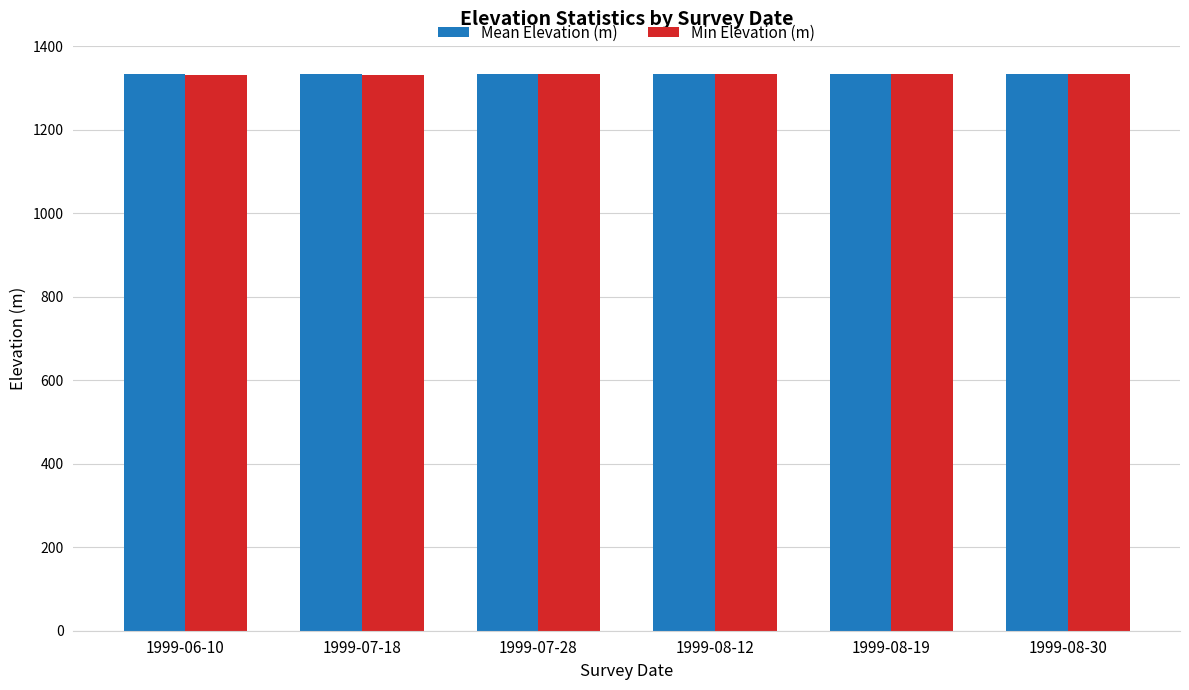

How many bars are there in total?

12